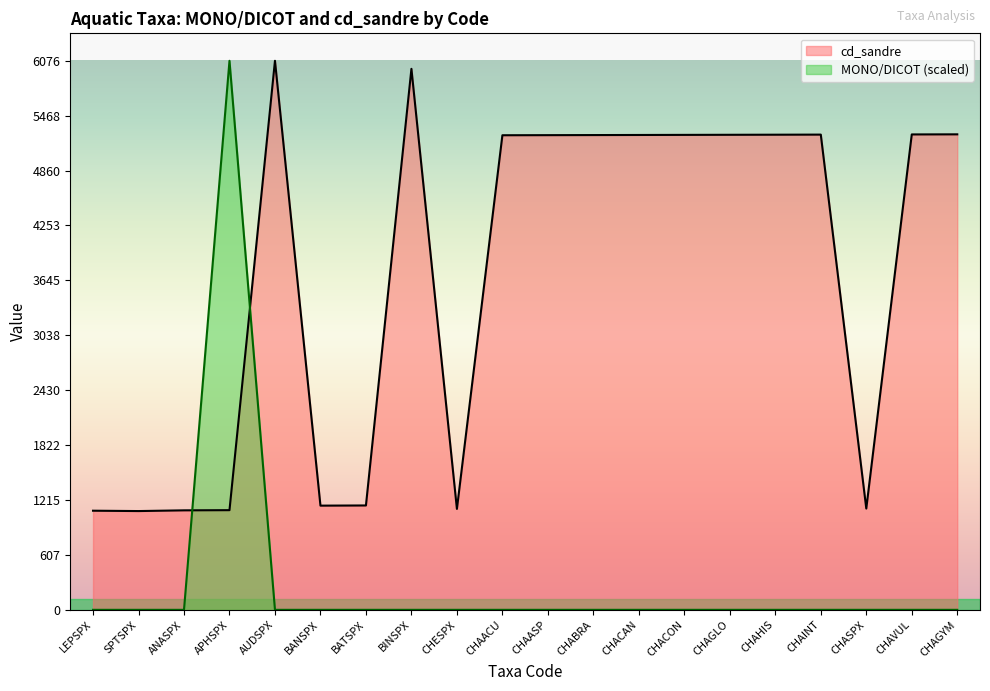

The value of cd_sandre at CHAGLO is 5257. True or false?

True